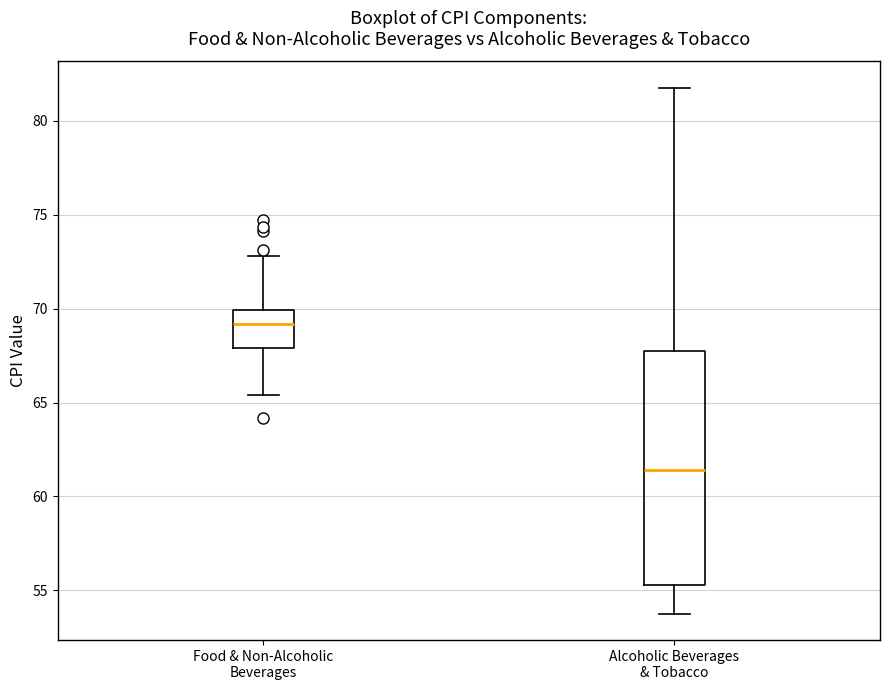

Reading left to right, transcribe this box plot: for each box, give where its median line is, the range the box spans, and where its two whiskers end, as read against the y-axis. The values are not printed on the chart, so give them approximately, as read against the axis.

Food & Non-Alcoholic Beverages: median 69.0, box 68.0 to 70.0, whiskers 65.5 to 73.0
Alcoholic Beverages & Tobacco: median 61.5, box 55.5 to 67.5, whiskers 54.0 to 82.0